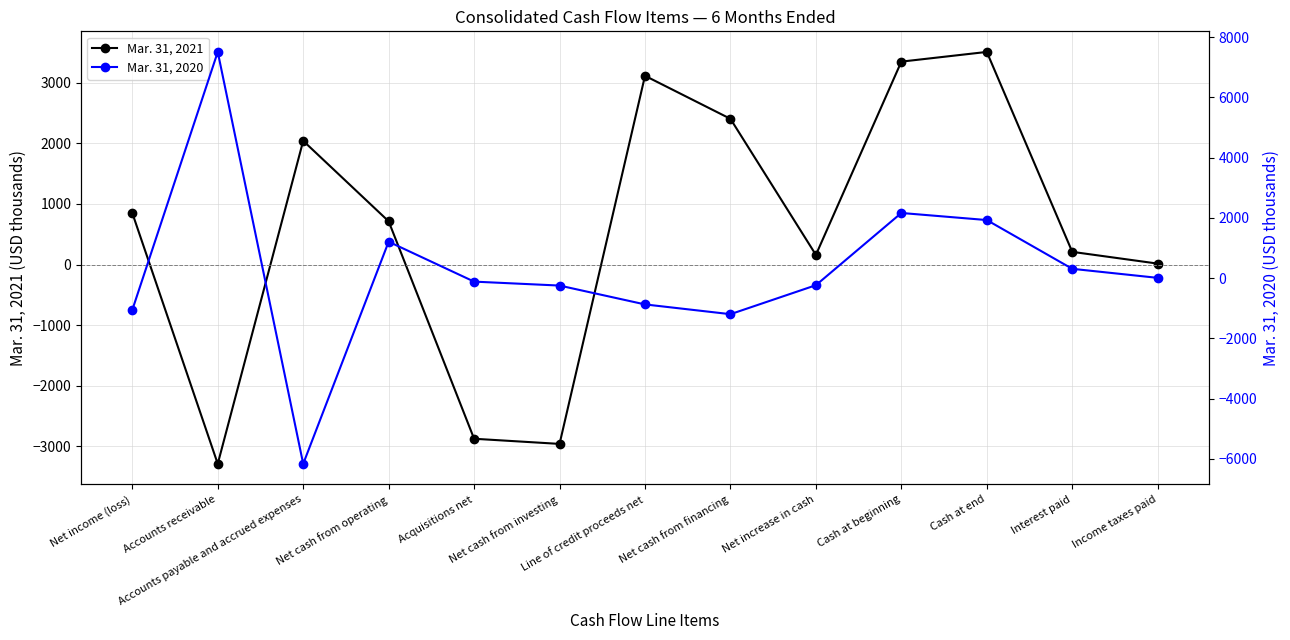

True or false: Mar. 31, 2020 has a value of -168 at Acquisitions net.

False